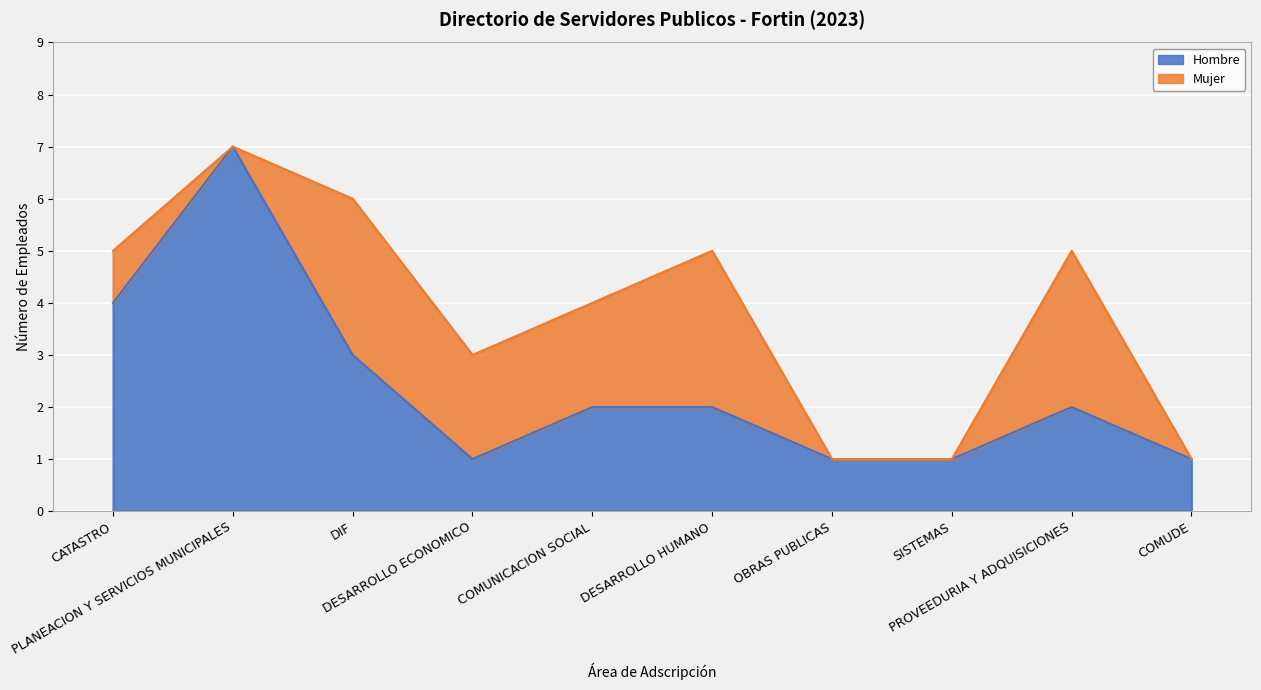

Which series has the largest range (max minus min)?

Hombre